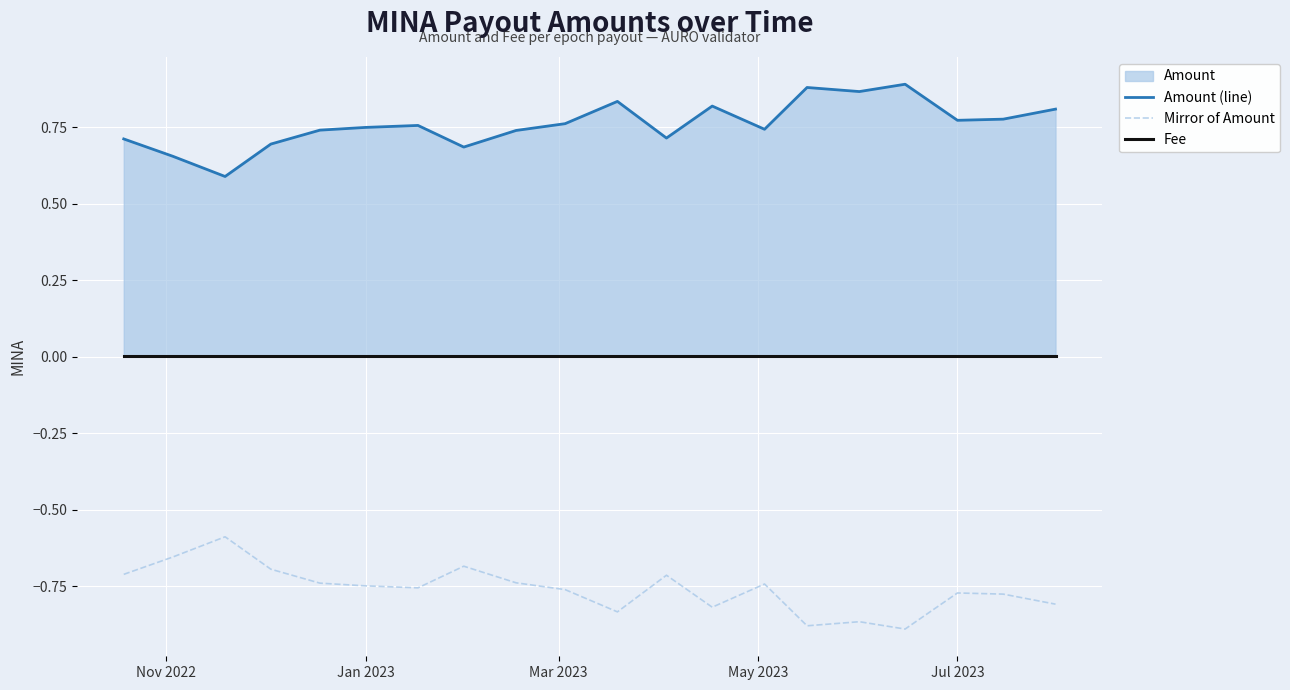

What is the minimum value for Amount (line)?

0.6